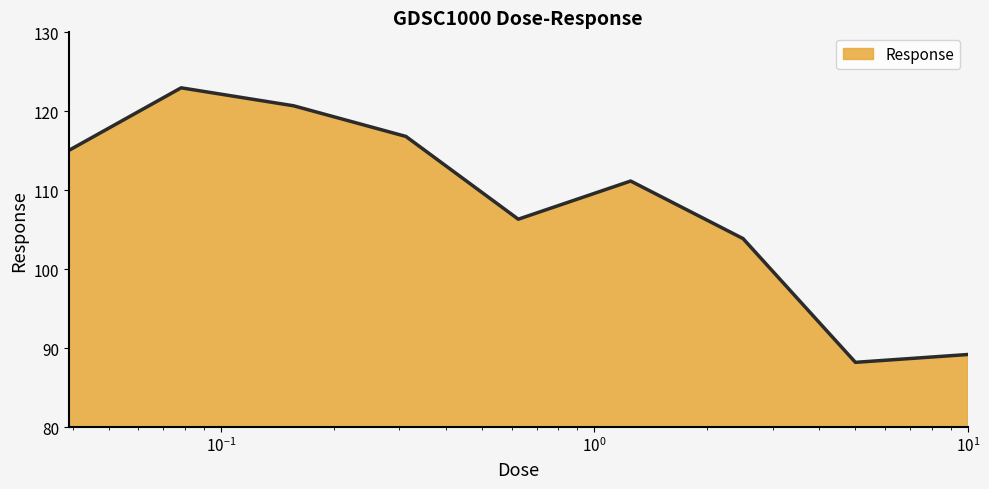

How many lines are shown in the chart?

1